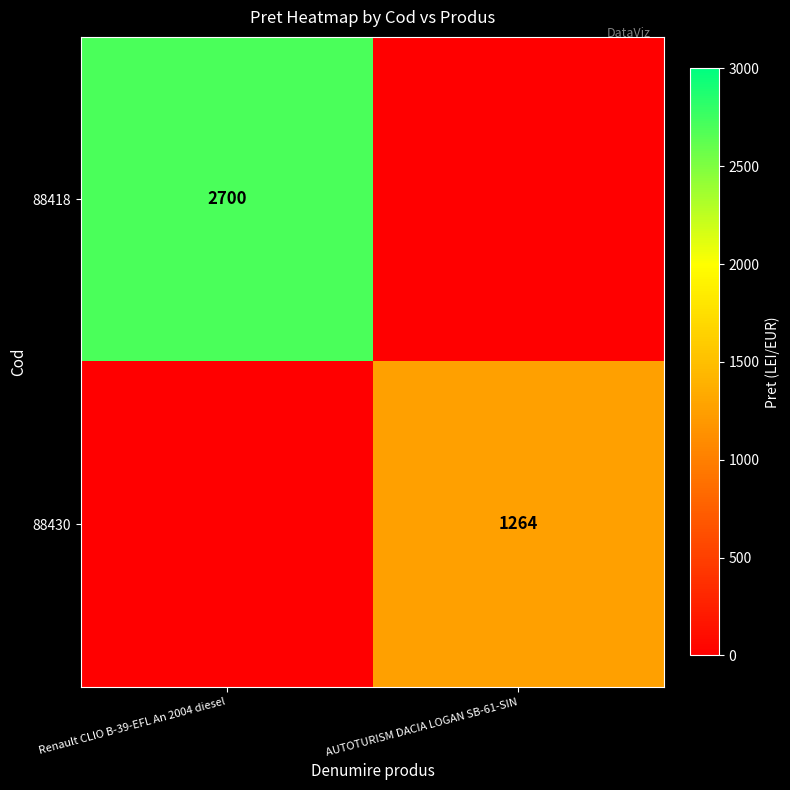

Is it true that 88430 equals 557 at AUTOTURISM DACIA LOGAN SB-61-SIN?

False